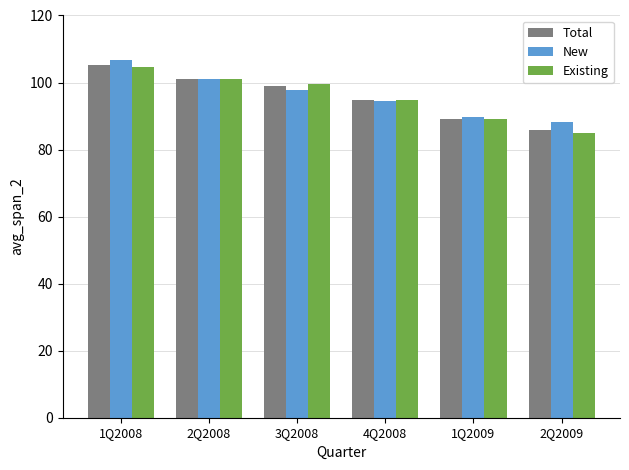

What is the spread (max minus min) of values at 3Q2008?

1.9